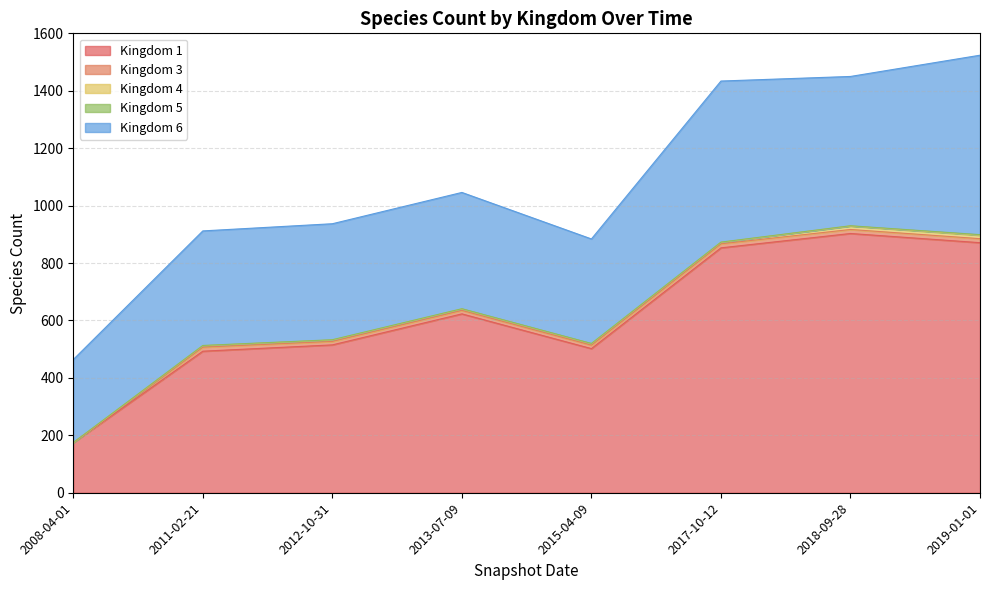

How many lines are shown in the chart?

5